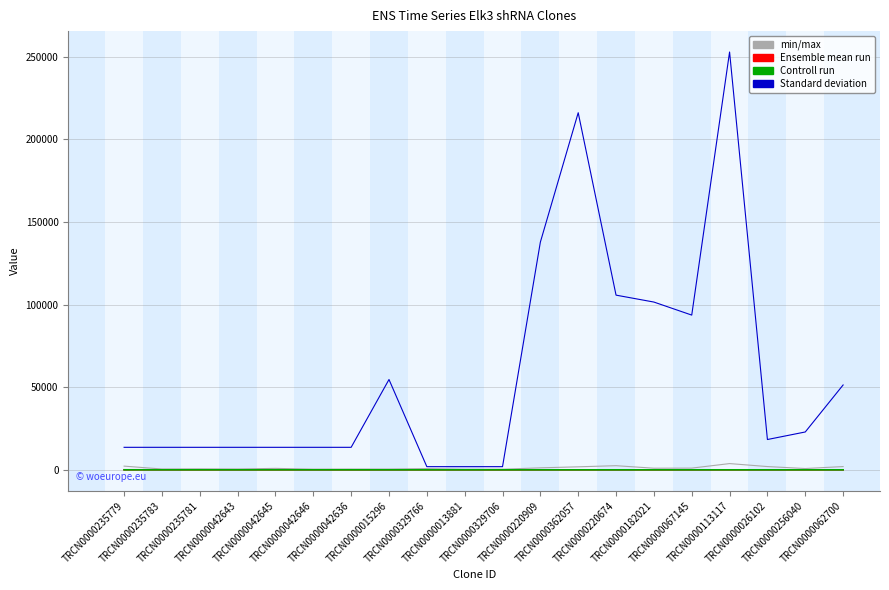

What is the greatest value displayed?

252903